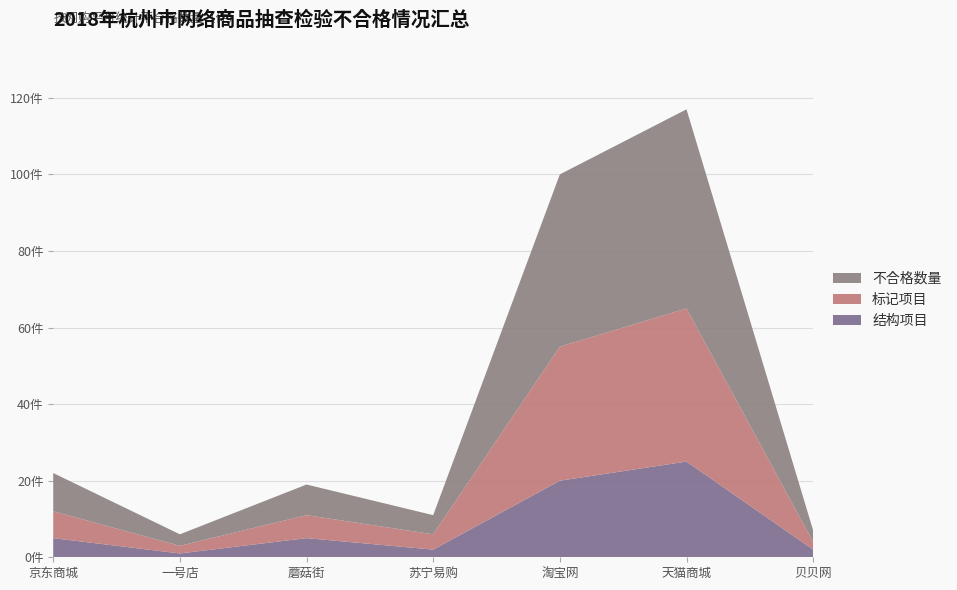

Reading left to right, list all the values displayed in this chart.

不合格数量: 10	3	8	5	45	52	3
标记项目: 7	2	6	4	35	40	2
结构项目: 5	1	5	2	20	25	2